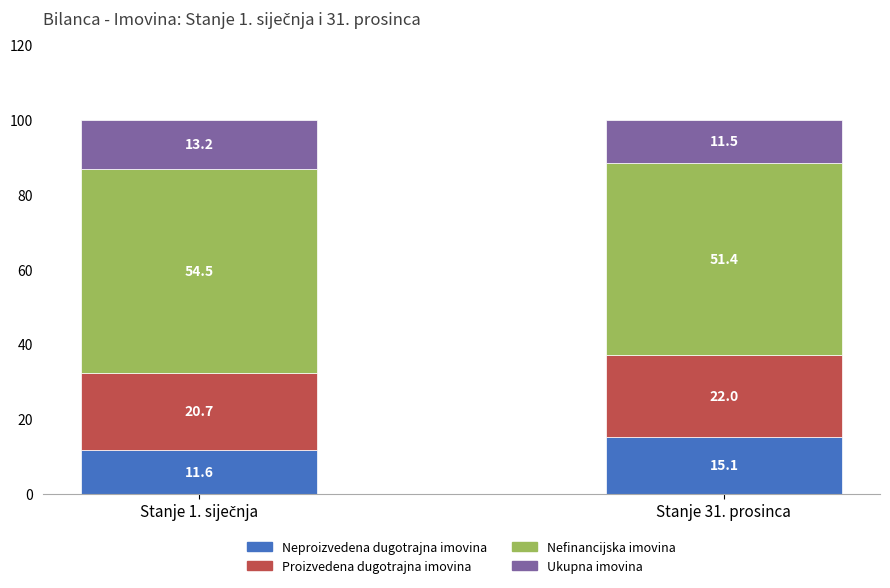

What is the sum of all Neproizvedena dugotrajna imovina values?

26.7